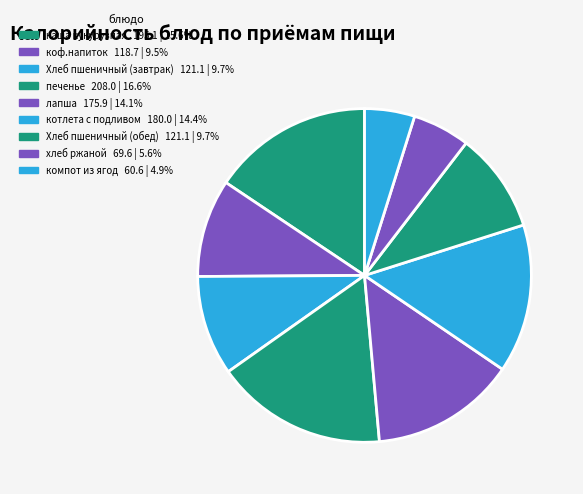

What percentage do каша кукурузная and Хлеб пшеничный (завтрак) together represent?

25.3%